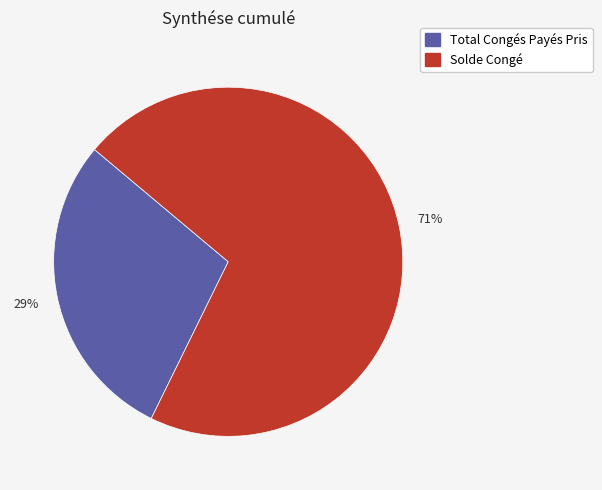

True or false: Total Congés Payés Pris accounts for 29% of the total.

True